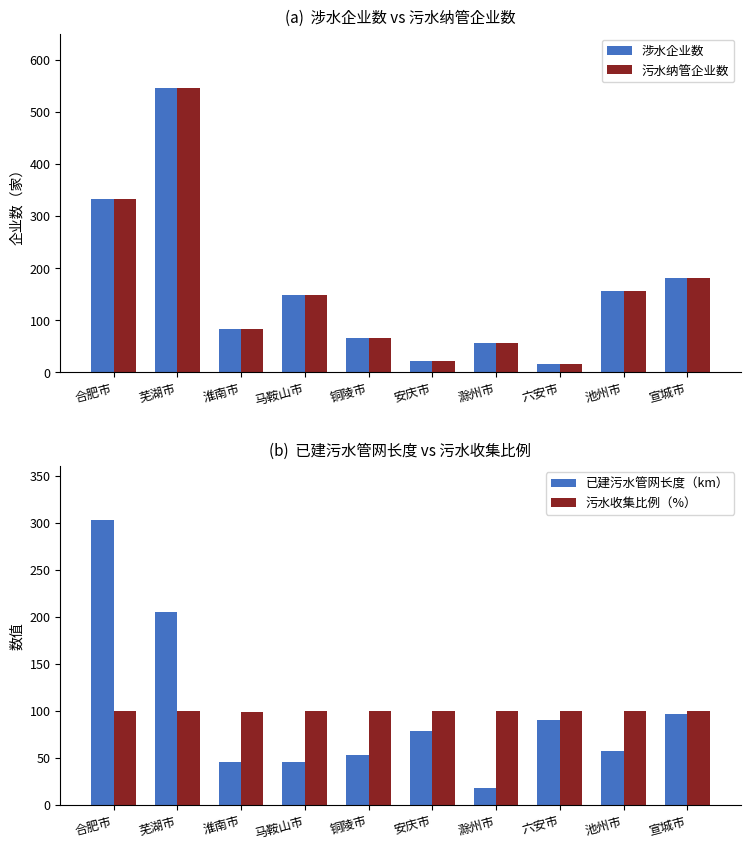

What is the label of the 5th bar from the left?

铜陵市